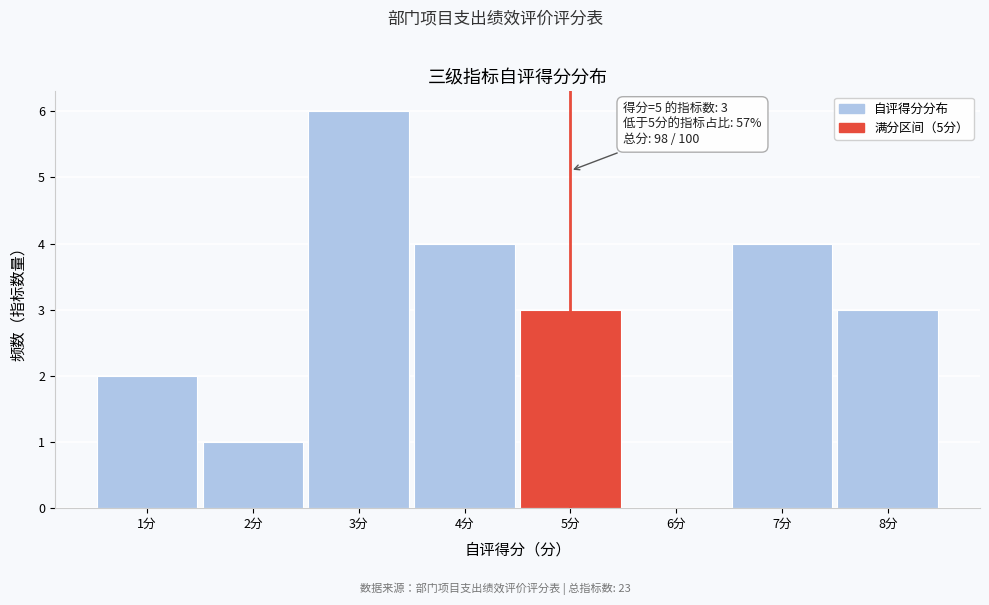

Over which range of the x-axis is the bar tallest?

2.5 to 3.5